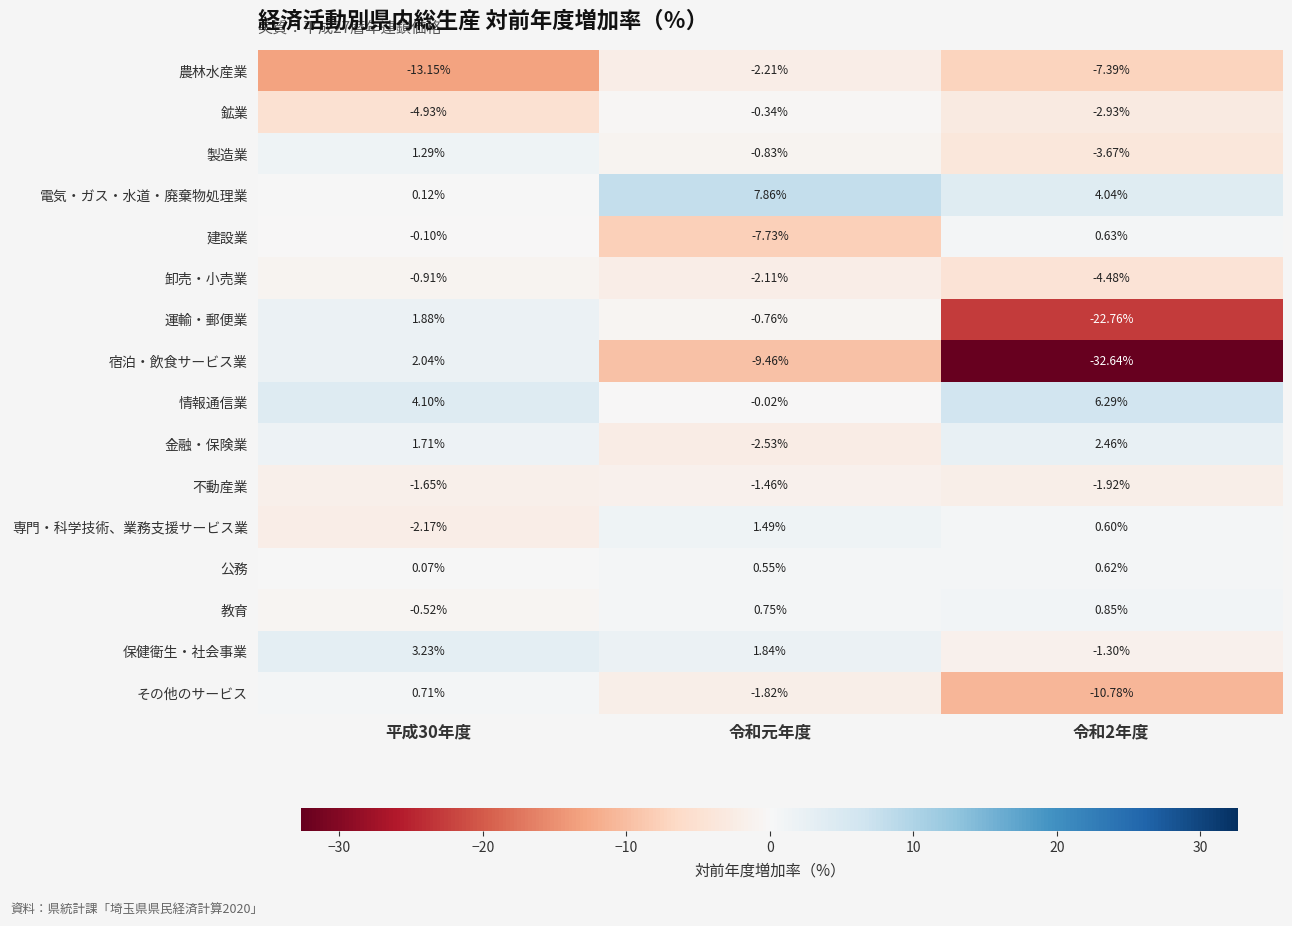

Which series has the largest total across all categories?

電気・ガス・水道・廃棄物処理業